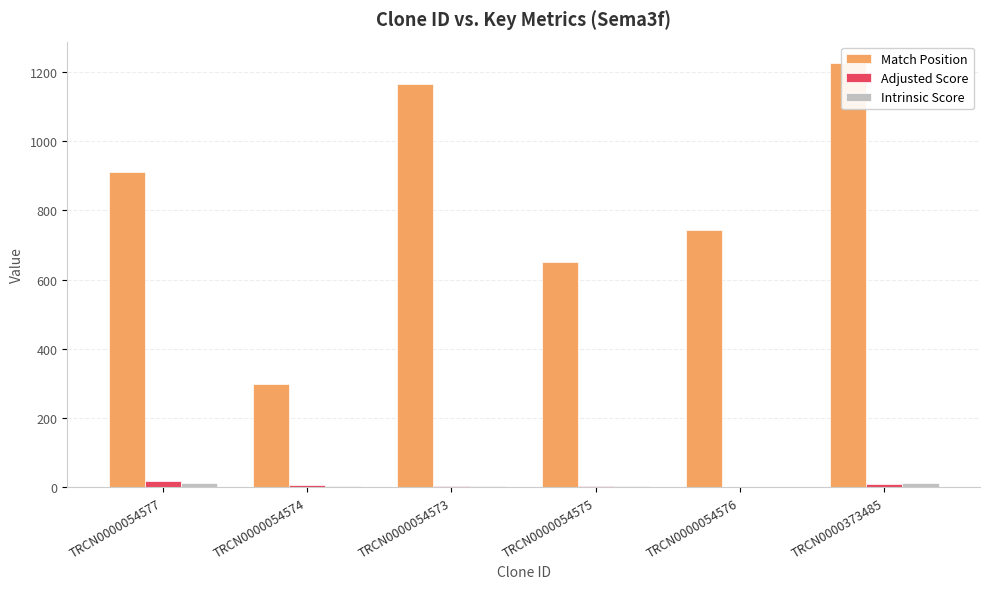

List the labels in order of Match Position value, largest first.

TRCN0000373485, TRCN0000054573, TRCN0000054577, TRCN0000054576, TRCN0000054575, TRCN0000054574